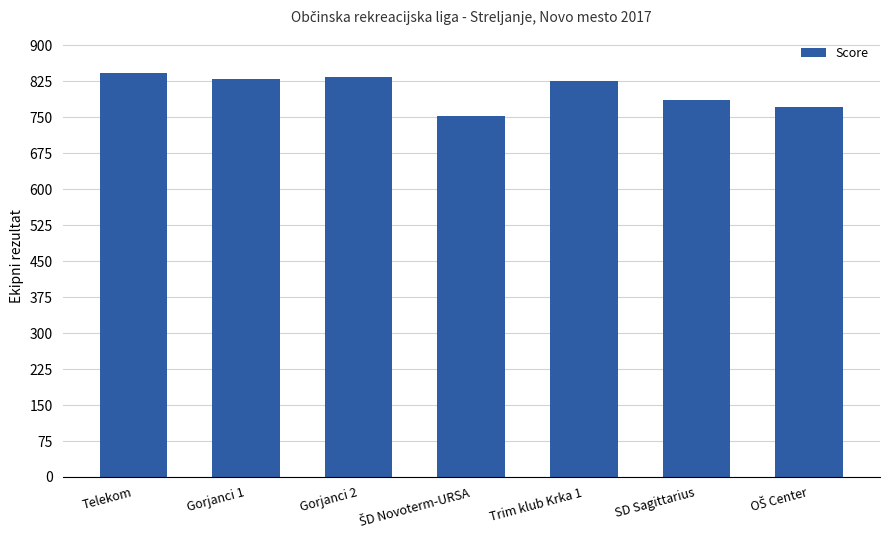

The value at Trim klub Krka 1 is 826. True or false?

True